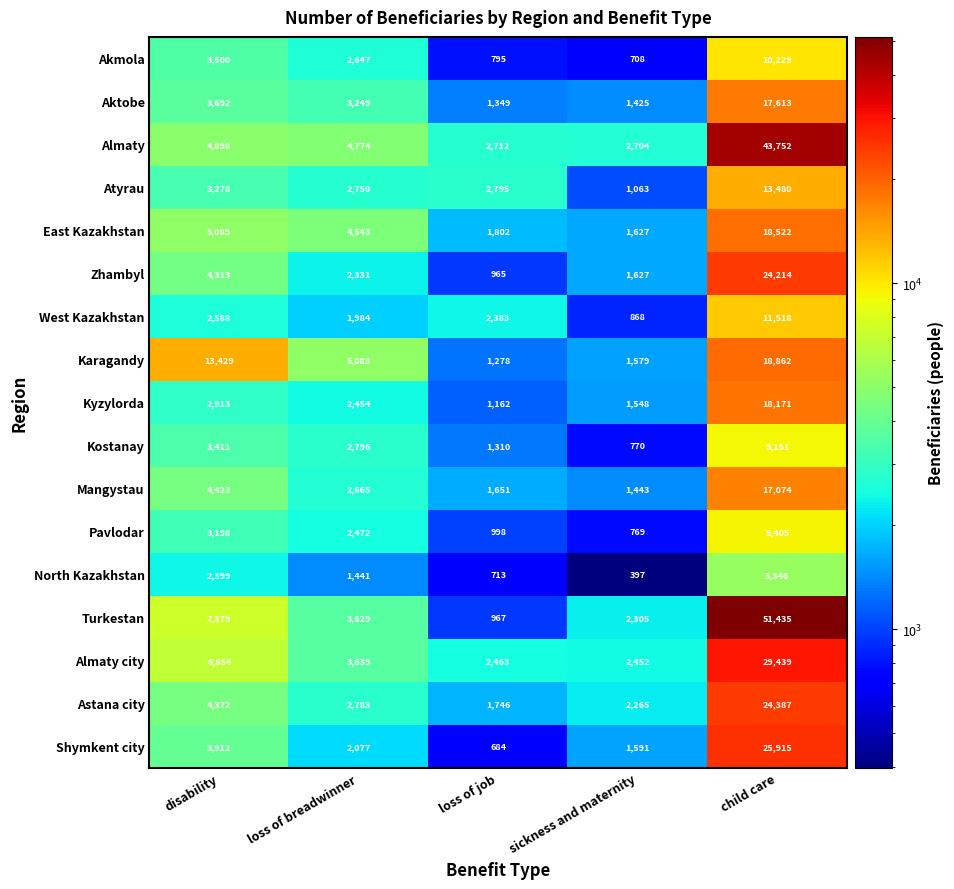

What value does the East Kazakhstan series have at loss of job, to the nearest 100?

1800